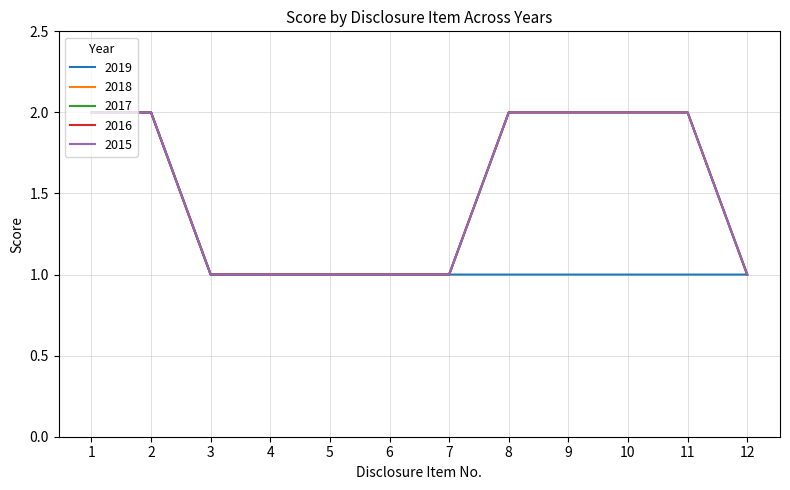

True or false: 2016 and 2018 cross at least once.

False